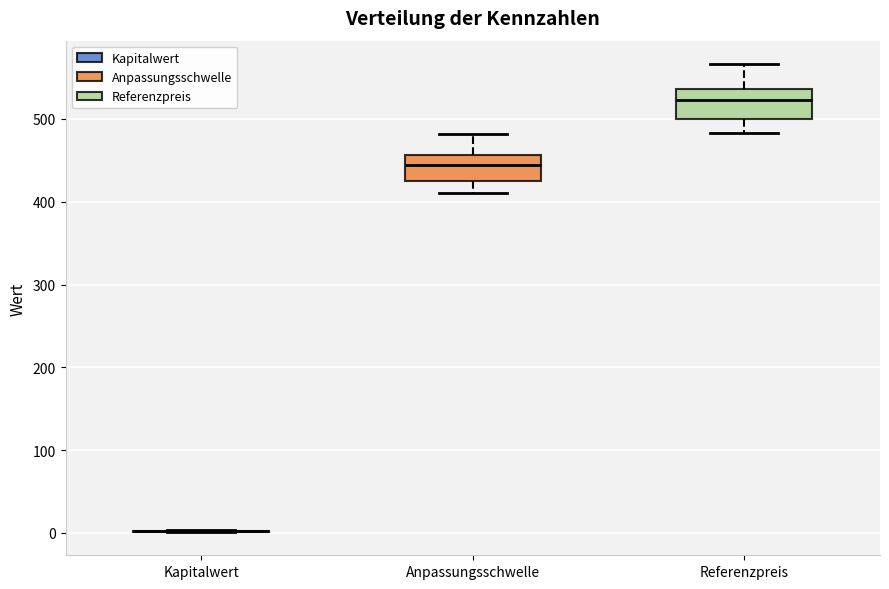

Where does the upper whisker of the box for Referenzpreis end on the y-axis? The values are not printed on the chart, so give them approximately, as read against the axis.

570